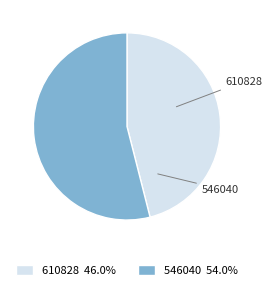

How many segments does this pie chart have?

2